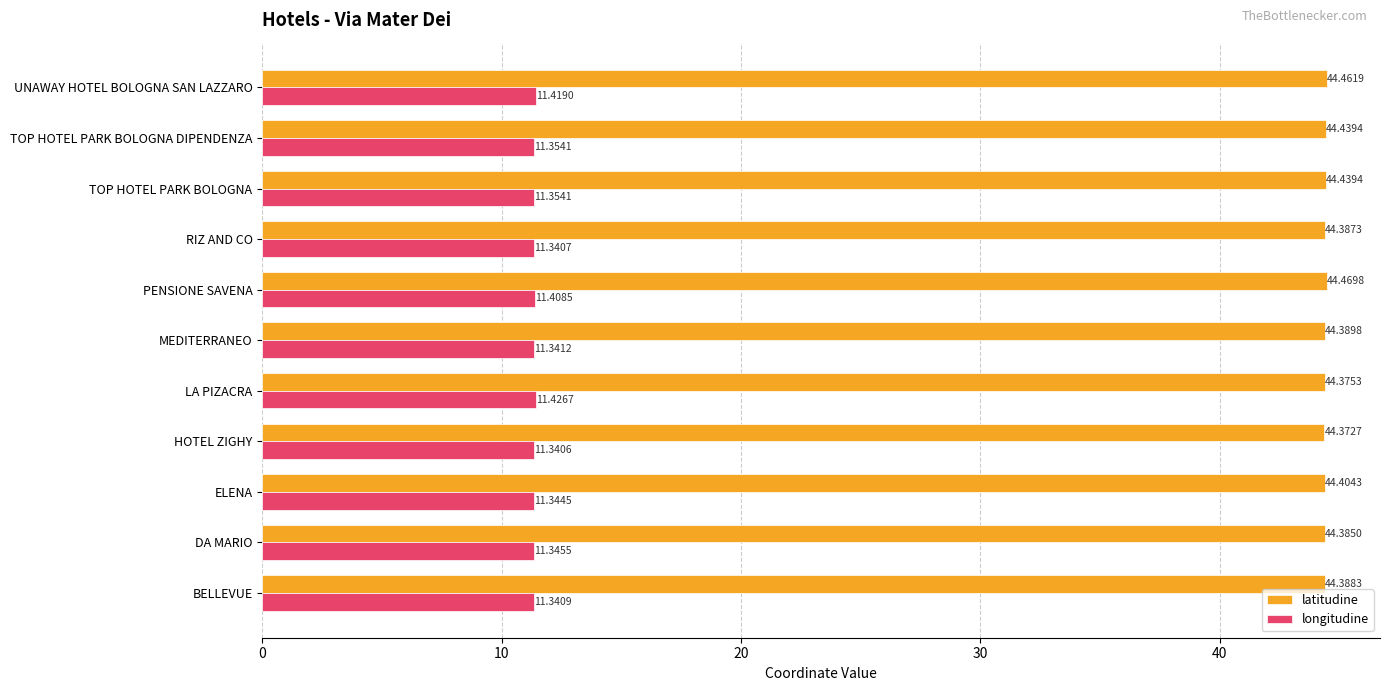

Count the latitudine values in the range 44 to 45.

11